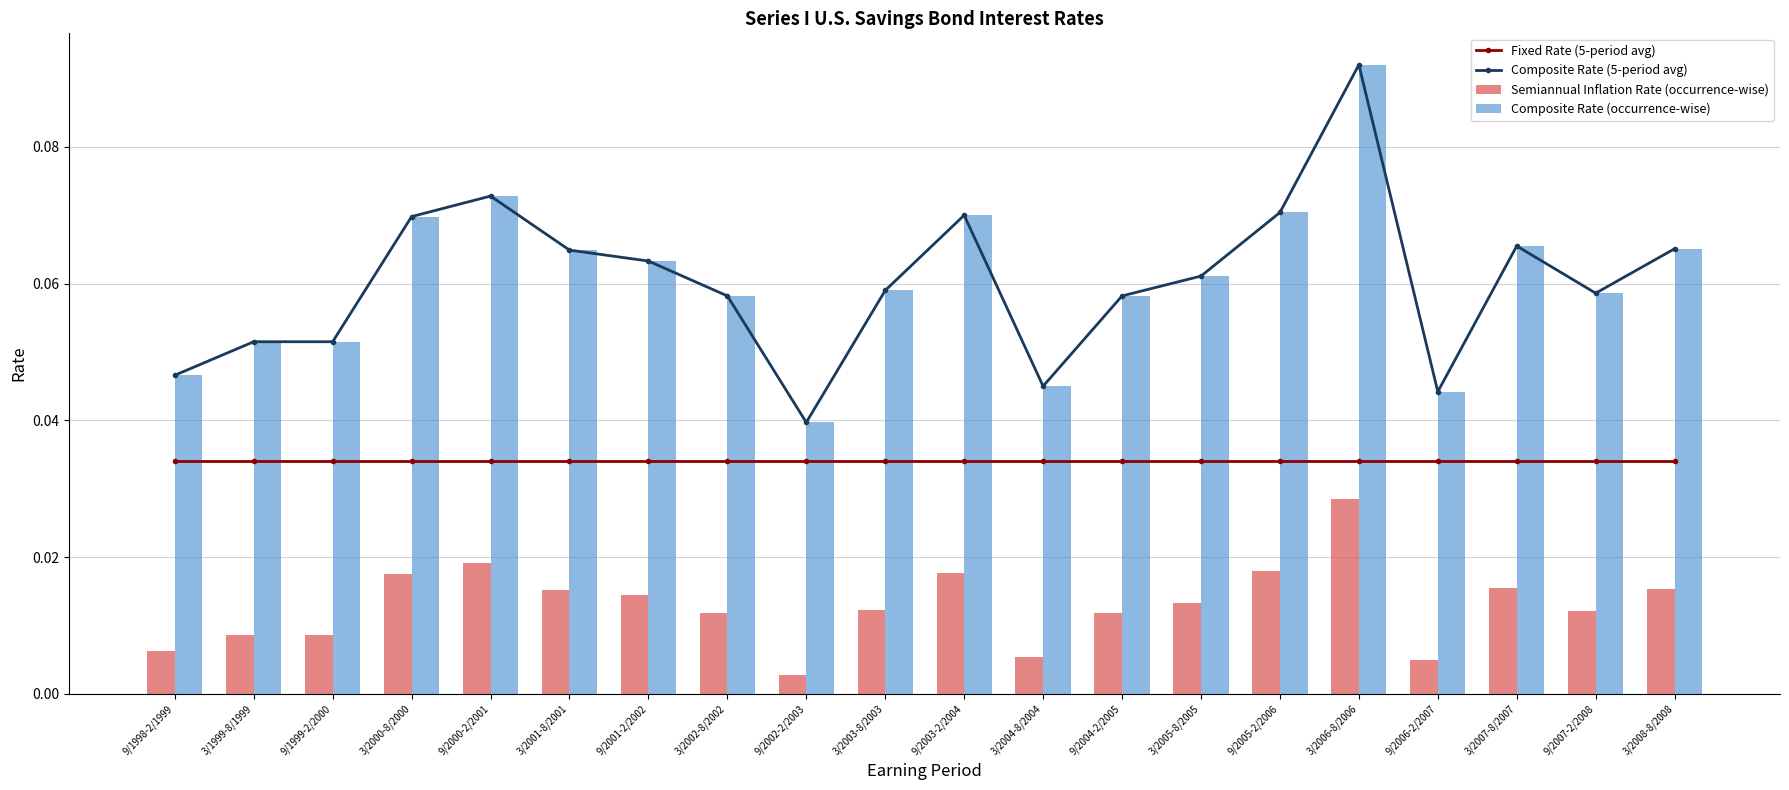

Reading right to left, list all the values displayed in this chart.

Fixed Rate (5-period avg): 0.0	0.0	0.0	0.0	0.0	0.0	0.0	0.0	0.0	0.0	0.0	0.0	0.0	0.0	0.0	0.0	0.0	0.0	0.0	0.0
Composite Rate (5-period avg): 0.1	0.1	0.1	0.0	0.1	0.1	0.1	0.1	0.0	0.1	0.1	0.0	0.1	0.1	0.1	0.1	0.1	0.1	0.1	0.0
Semiannual Inflation Rate (occurrence-wise): 0.0	0.0	0.0	0.0	0.0	0.0	0.0	0.0	0.0	0.0	0.0	0.0	0.0	0.0	0.0	0.0	0.0	0.0	0.0	0.0
Composite Rate (occurrence-wise): 0.1	0.1	0.1	0.0	0.1	0.1	0.1	0.1	0.0	0.1	0.1	0.0	0.1	0.1	0.1	0.1	0.1	0.1	0.1	0.0